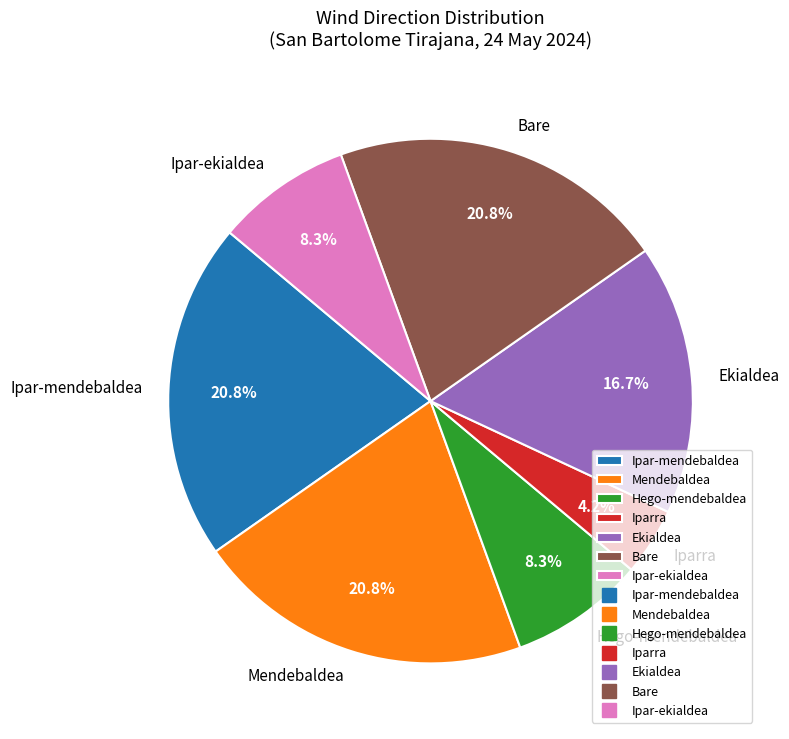

Count the number of slices in the pie.

7